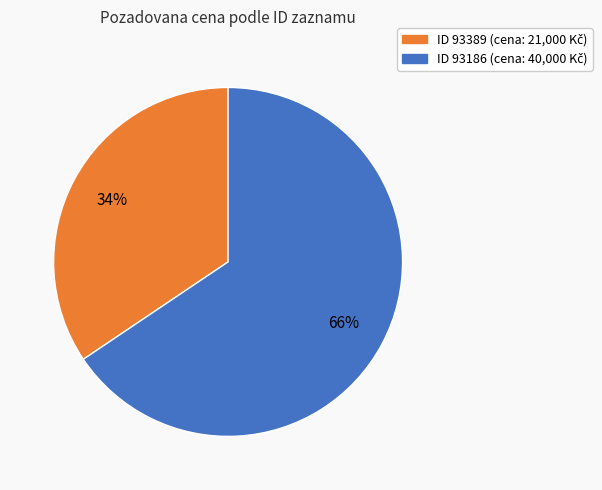

How many segments does this pie chart have?

2